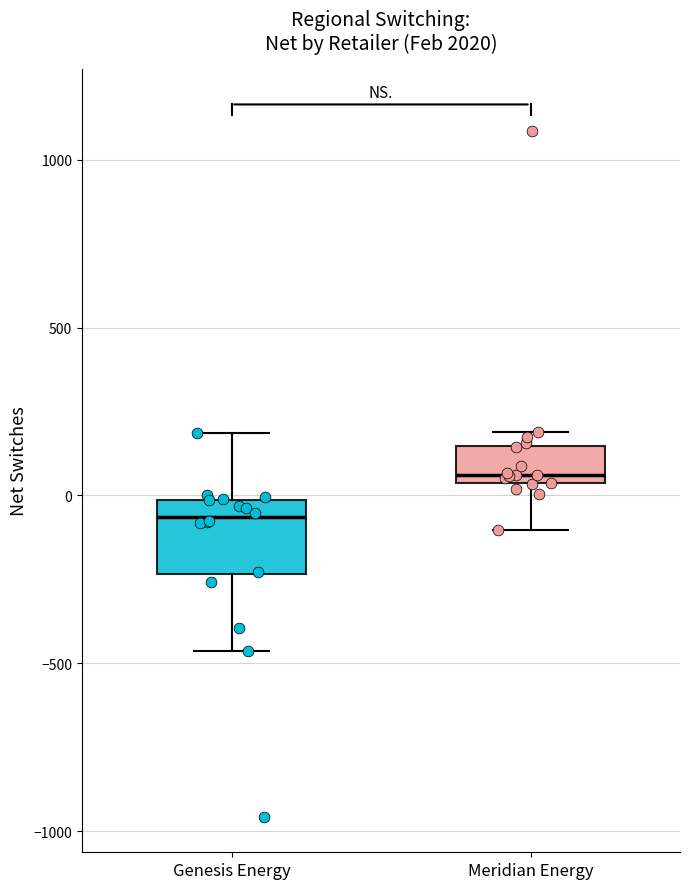

Reading left to right, read every box against the y-axis: the position of its median line, the range the box covers, and the ends of its whiskers. The values are not printed on the chart, so give them approximately, as read against the axis.

Genesis Energy: median -50, box -250 to 0, whiskers -450 to 200
Meridian Energy: median 50 (just above the box's lower edge), box 50 to 150, whiskers -100 to 200